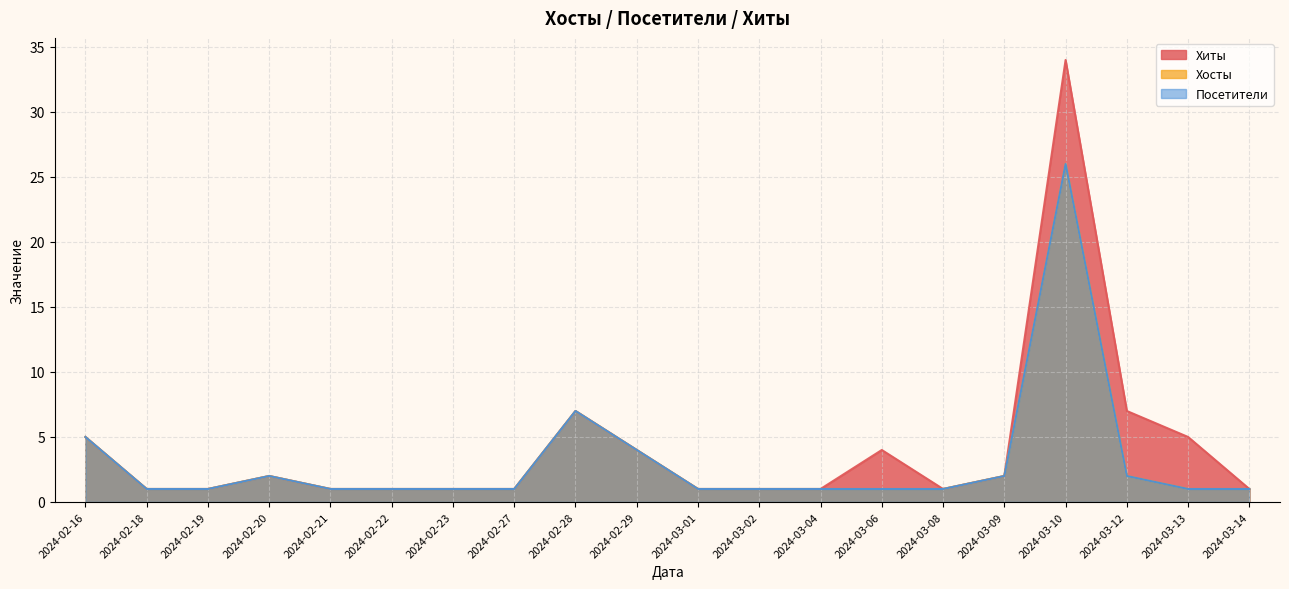

At which label does Хиты reach its peak?

2024-03-10